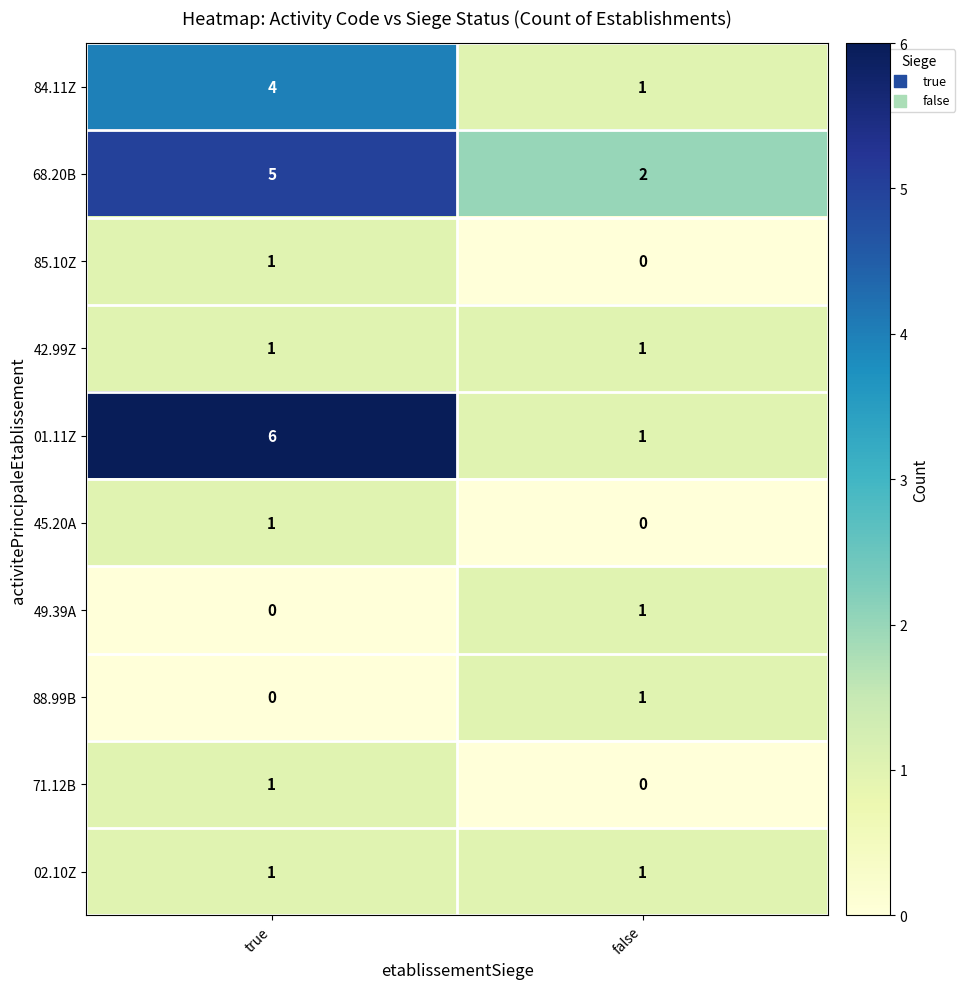

How many series are shown in this chart?

10